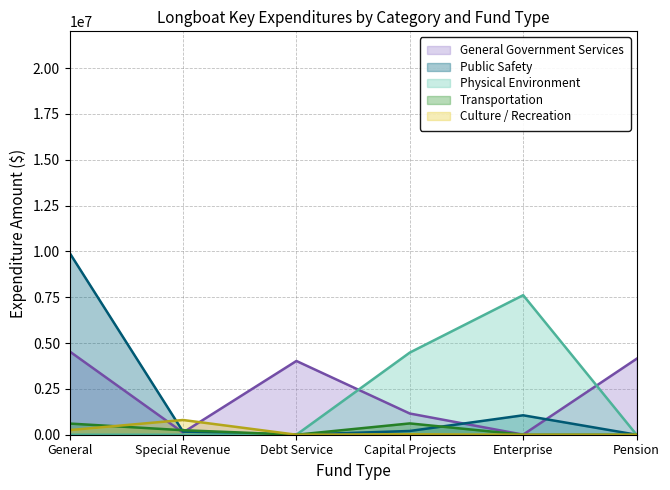

What are all the series names shown in the legend?

General Government Services, Public Safety, Physical Environment, Transportation, Culture / Recreation